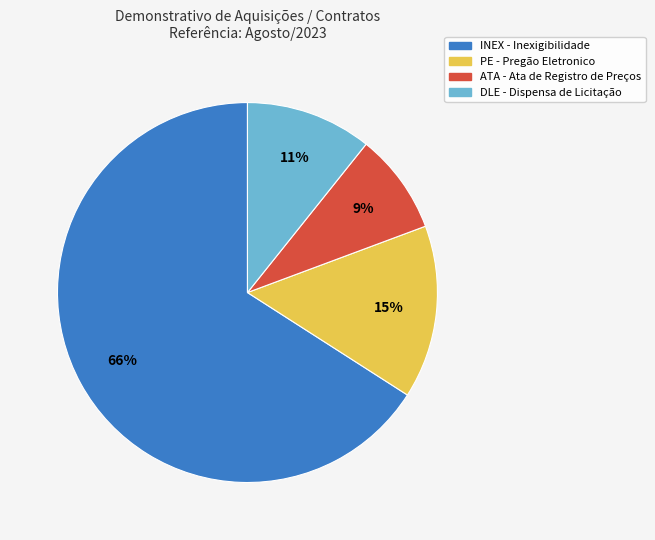

Is there any slice that represents more than half of the pie?

Yes